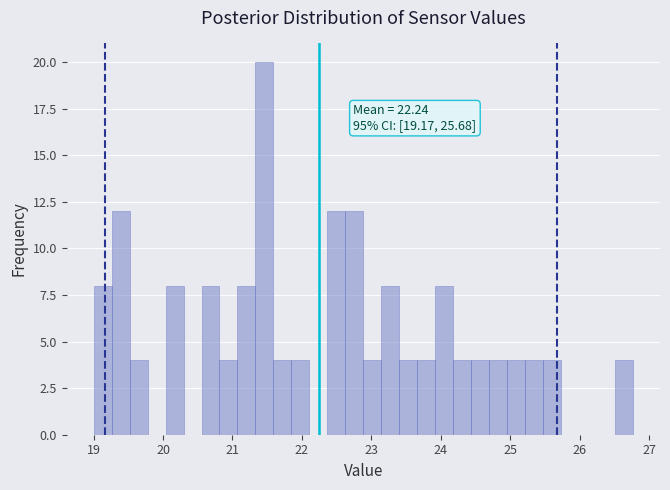

Read against the x-axis, roughly where is the centre of the tallest bar?

21.5